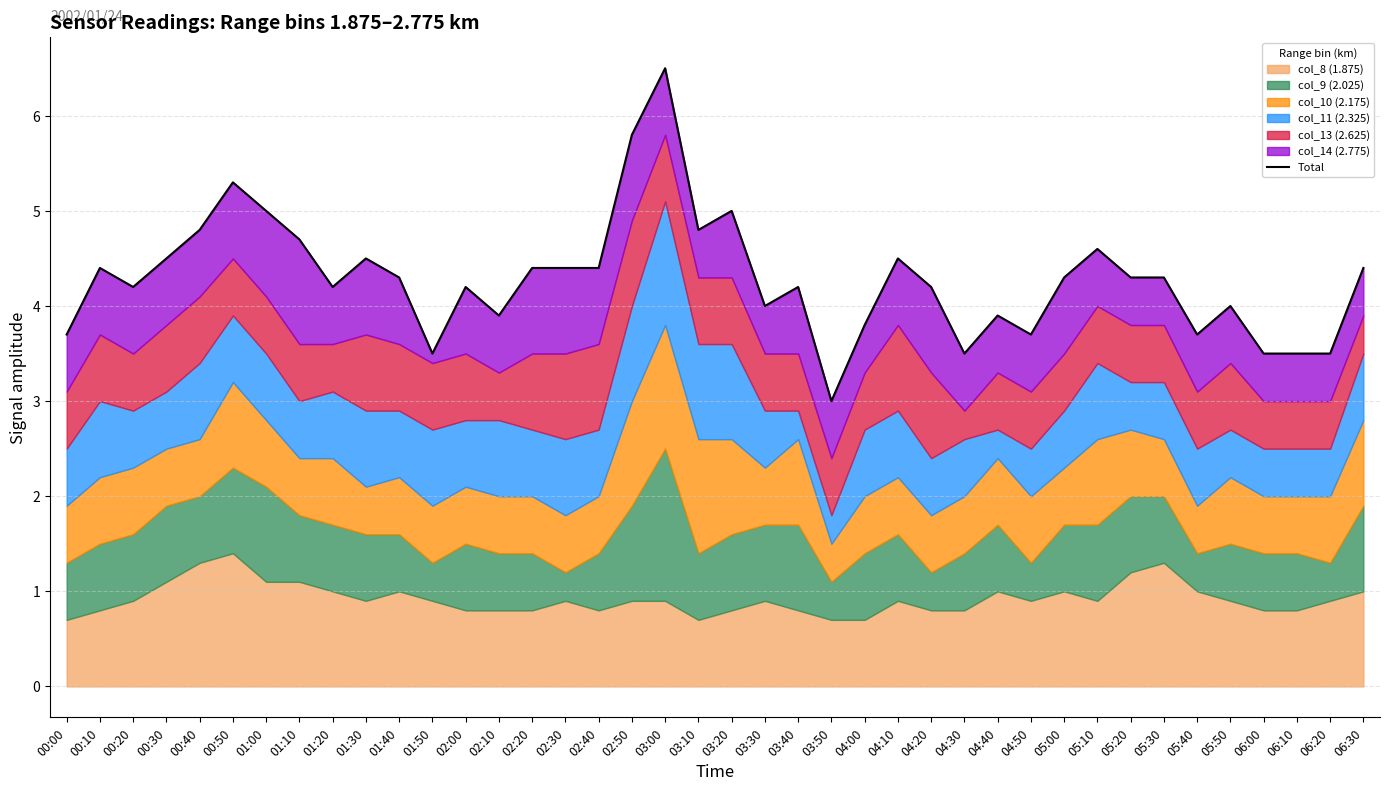

How many lines are shown in the chart?

1